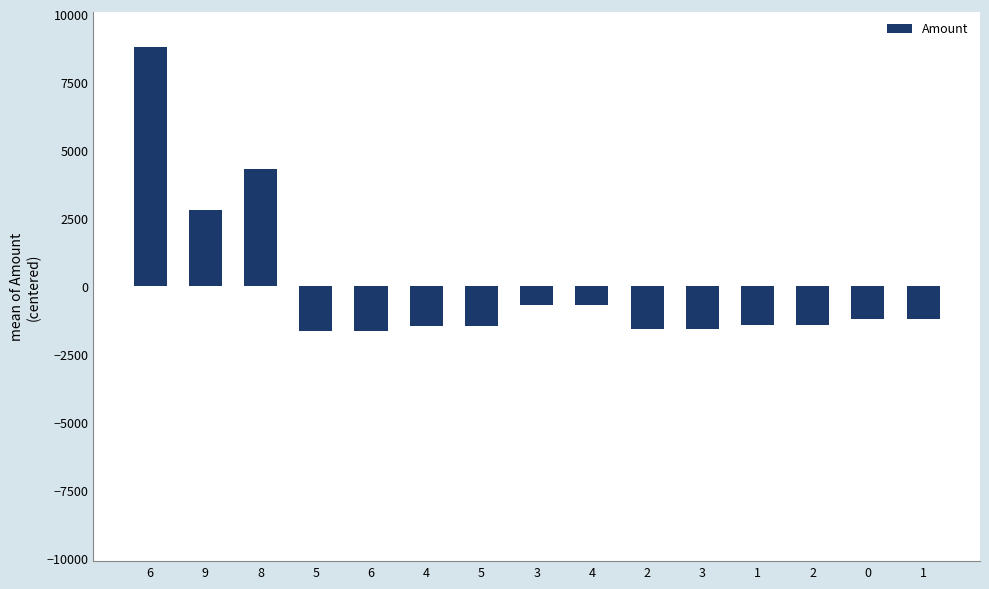

Does the chart contain any negative values?

Yes